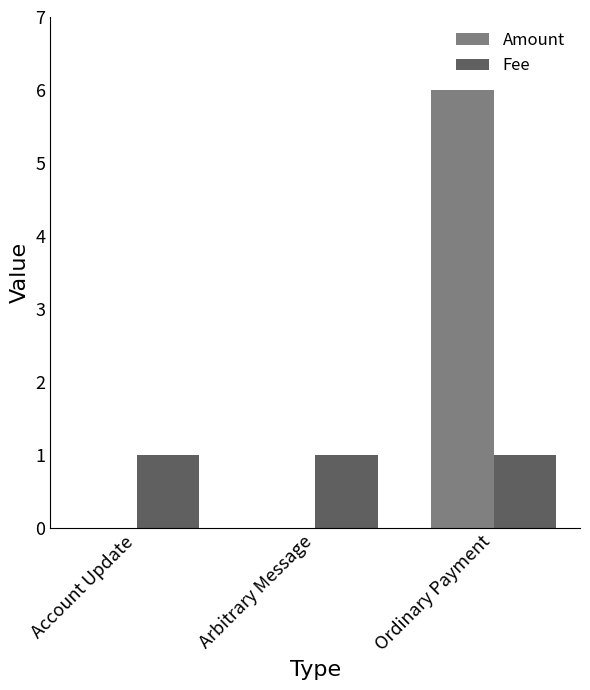

What is the difference between the Amount values at Arbitrary Message and Ordinary Payment?

6